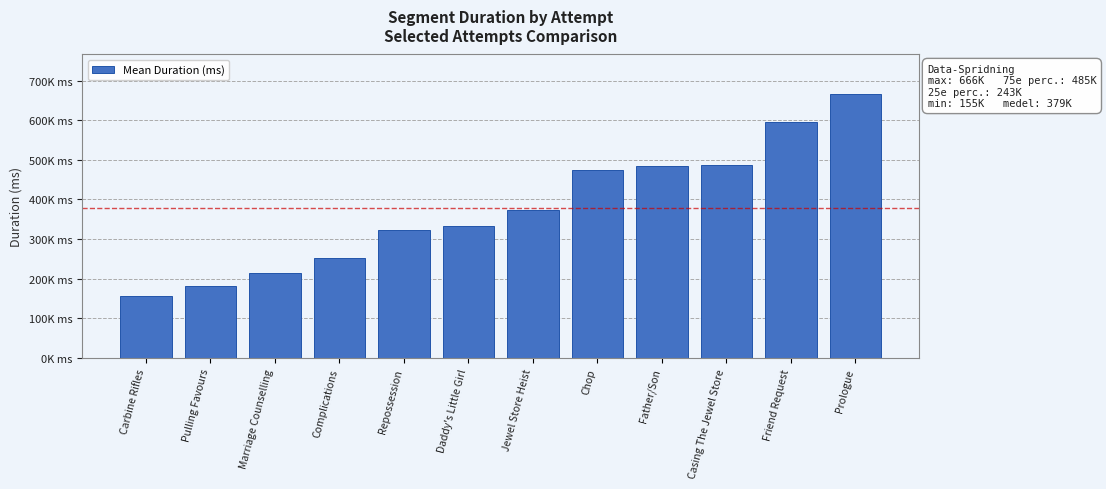

Reading right to left, what are all the values shown in this chart?

666324.3	596258.8	486371.5	485207.8	474404.0	373947.8	333953.8	324059.5	252021.8	214521.2	181603.7	155359.2